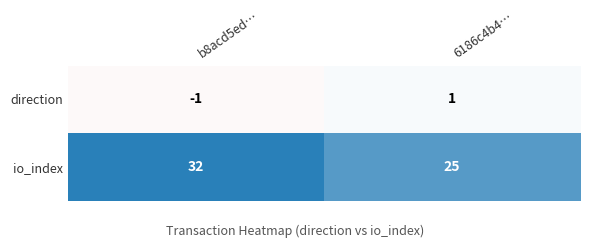

List the series in order of their peak value, highest first.

io_index, direction